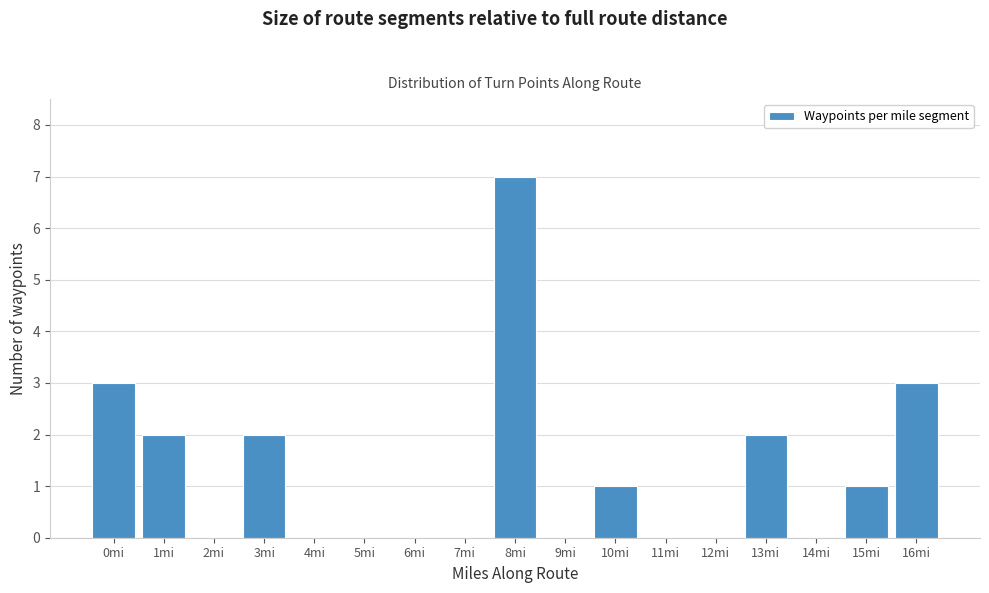

Reading left to right, what are all the values shown in this chart?

0mi=3	1mi=2	2mi=0	3mi=2	4mi=0	5mi=0	6mi=0	7mi=0	8mi=7	9mi=0	10mi=1	11mi=0	12mi=0	13mi=2	14mi=0	15mi=1	16mi=3